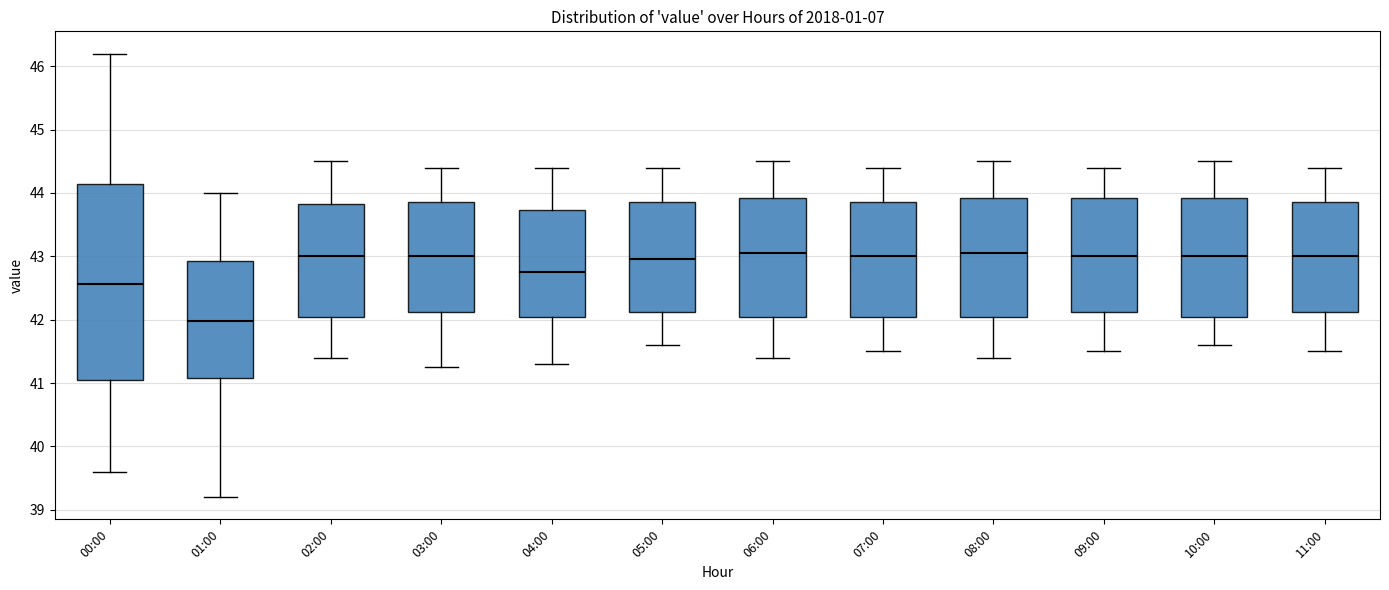

Reading left to right, read every box against the y-axis: the position of its median line, the range the box covers, and the ends of its whiskers. The values are not printed on the chart, so give them approximately, as read against the axis.

00:00: median 42.6, box 41.0 to 44.1, whiskers 39.6 to 46.2
01:00: median 42.0, box 41.1 to 42.9, whiskers 39.2 to 44.0
02:00: median 43.0, box 42.1 to 43.8, whiskers 41.4 to 44.5
03:00: median 43.0, box 42.1 to 43.9, whiskers 41.3 to 44.4
04:00: median 42.8, box 42.1 to 43.7, whiskers 41.3 to 44.4
05:00: median 43.0, box 42.1 to 43.9, whiskers 41.6 to 44.4
06:00: median 43.1, box 42.1 to 43.9, whiskers 41.4 to 44.5
07:00: median 43.0, box 42.1 to 43.9, whiskers 41.5 to 44.4
08:00: median 43.1, box 42.1 to 43.9, whiskers 41.4 to 44.5
09:00: median 43.0, box 42.1 to 43.9, whiskers 41.5 to 44.4
10:00: median 43.0, box 42.1 to 43.9, whiskers 41.6 to 44.5
11:00: median 43.0, box 42.1 to 43.9, whiskers 41.5 to 44.4